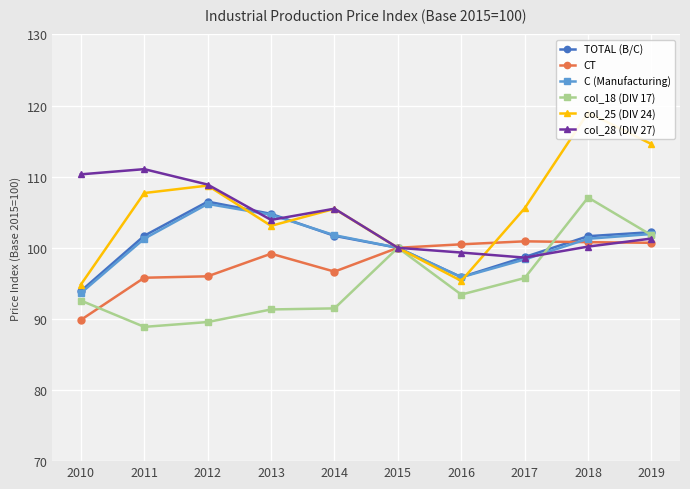

Rank the series at 2011 from lowest to highest value.

col_18 (DIV 17), CT, C (Manufacturing), TOTAL (B/C), col_25 (DIV 24), col_28 (DIV 27)